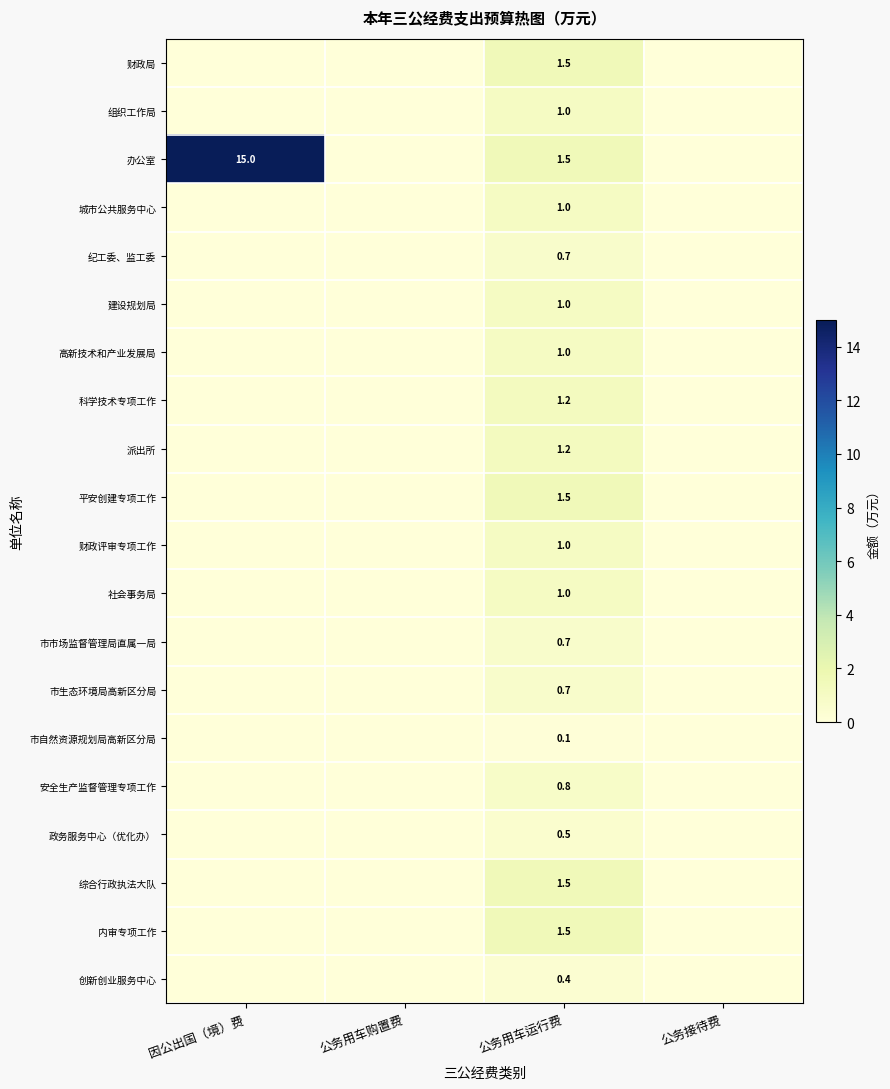

Which category has the highest value across all series?

因公出国（境）费